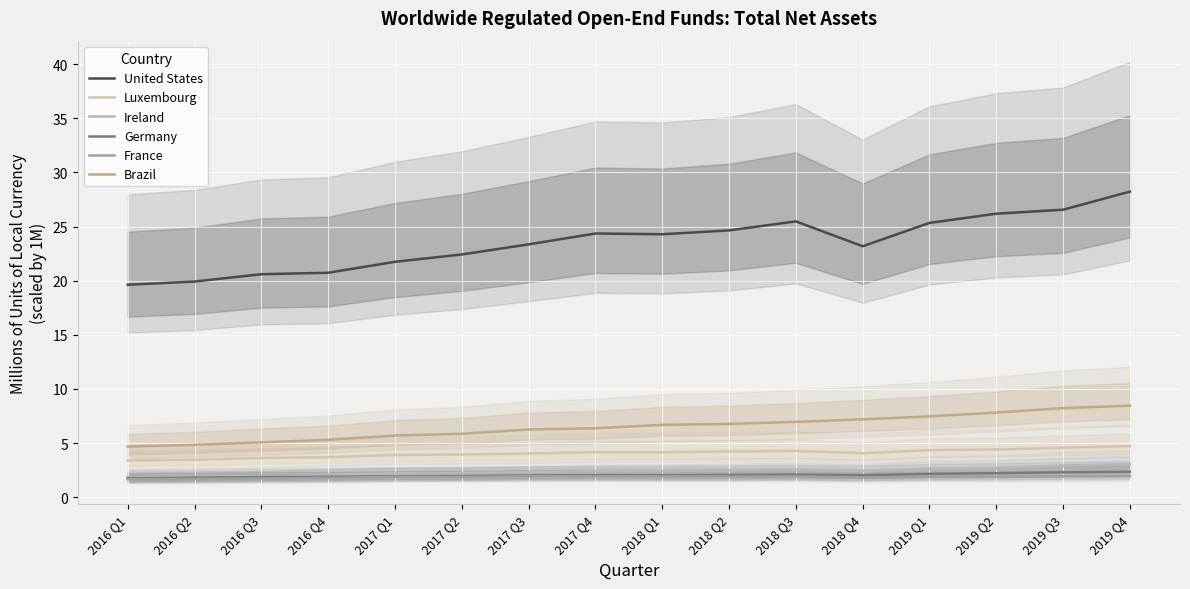

Which category has the lowest value in the Luxembourg series?

2016 Q1